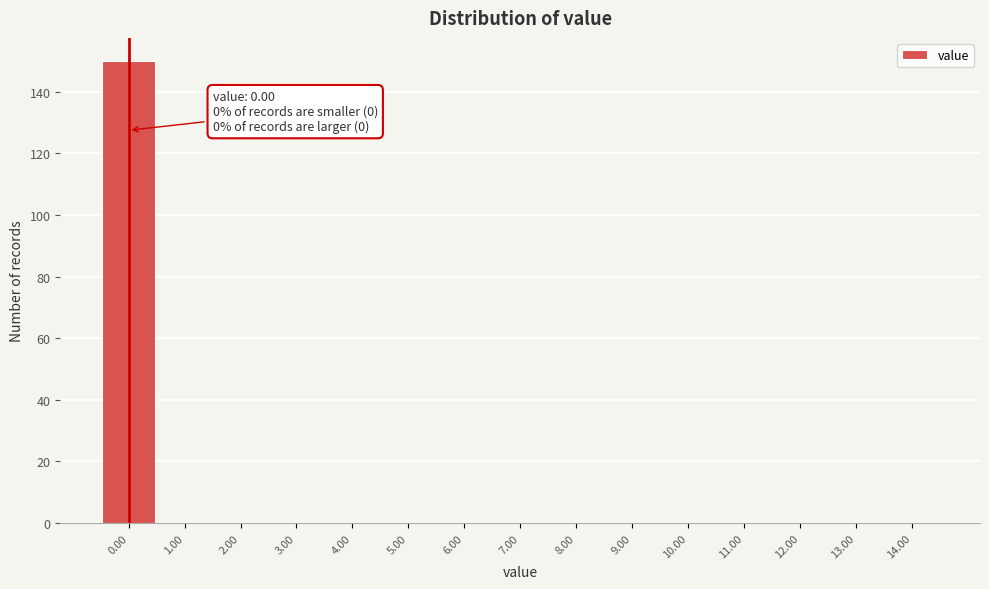

Which range on the x-axis has the tallest bar?

-0.5 to 0.5